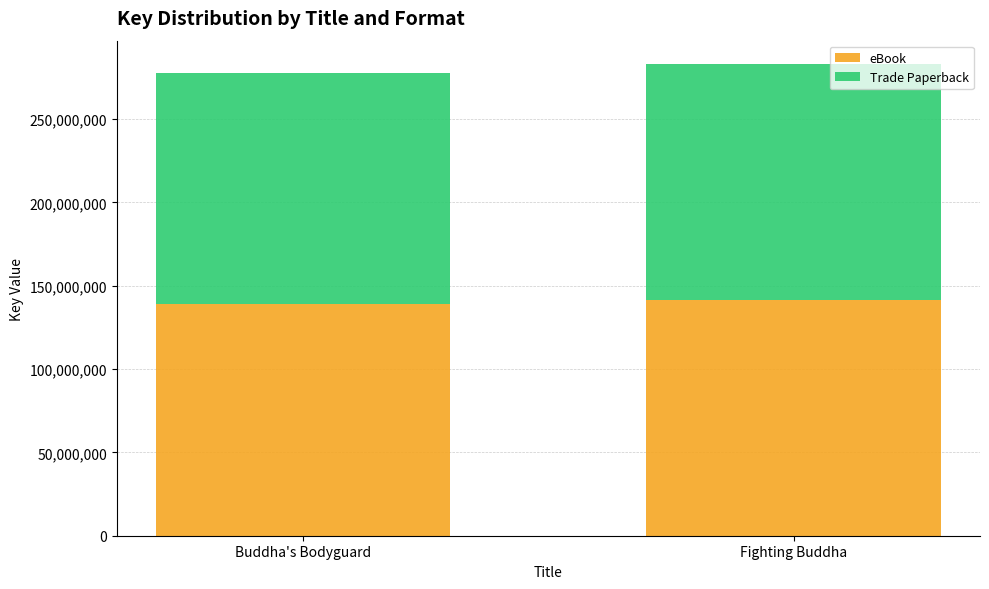

How many series are shown in this chart?

2